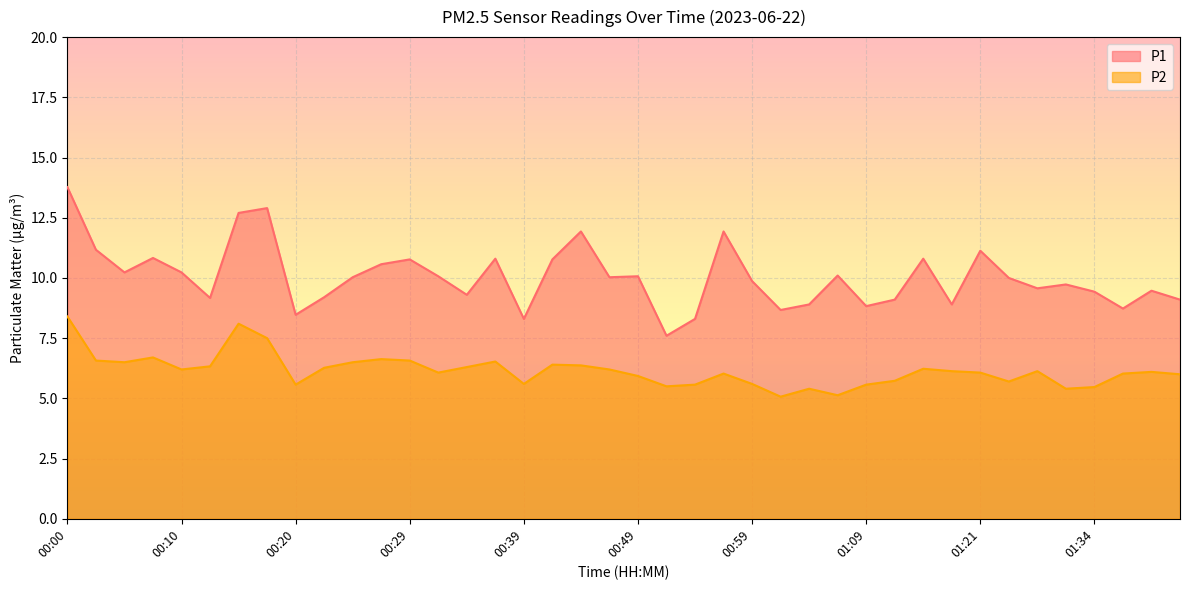

What is the label of the 36th point from the right?

00:10